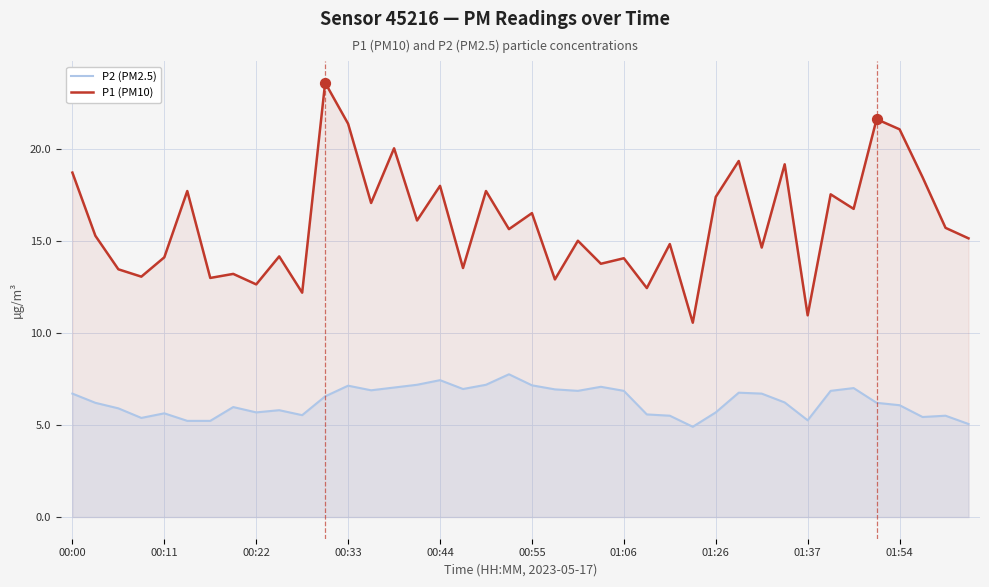

Is the value of P1 (PM10) at 15 greater than the value of P2 (PM2.5) at 34?

Yes